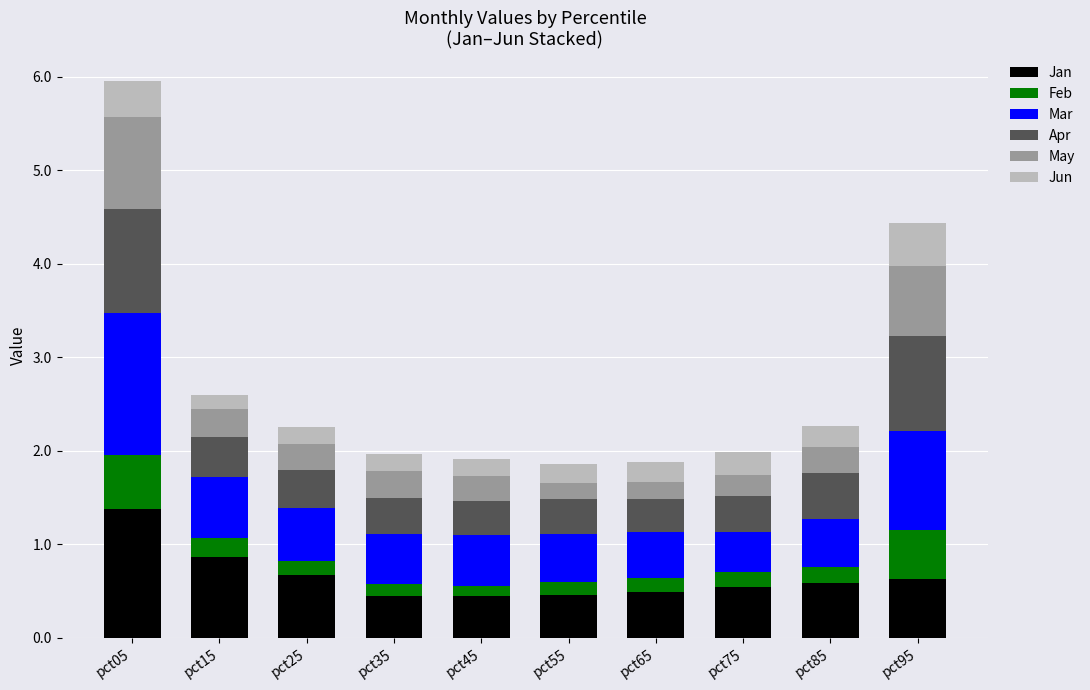

What is the minimum value for Jan?

0.4